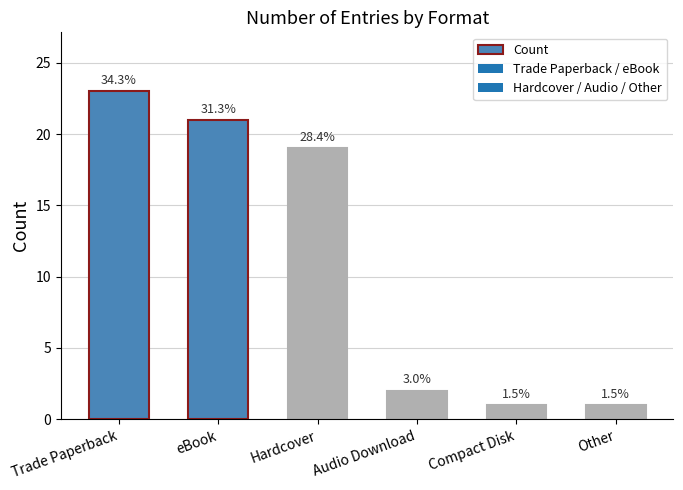

Reading left to right, what are all the values shown in this chart?

23	21	19	2	1	1